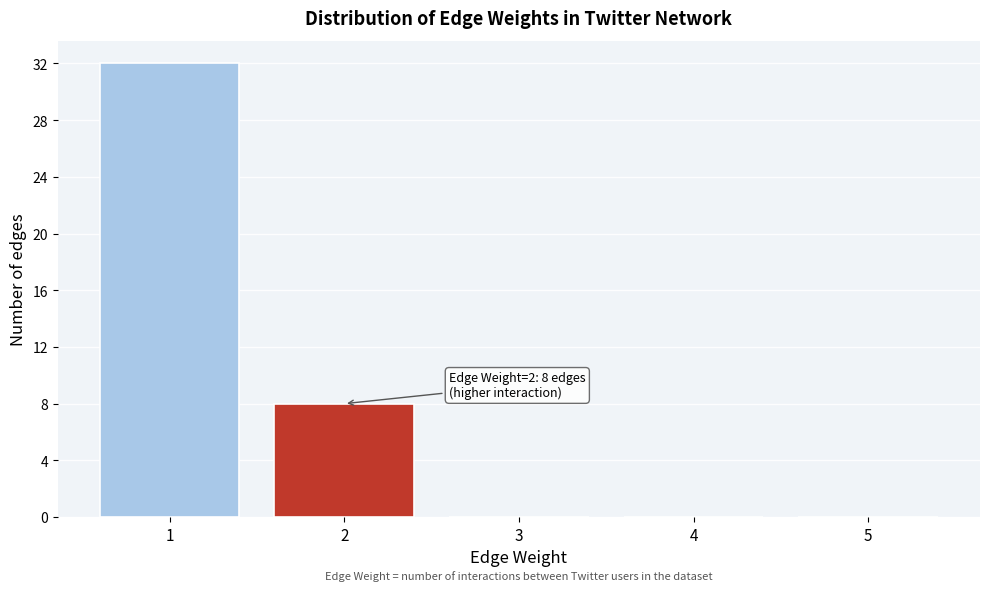

Over which range of the x-axis is the bar tallest?

0.5 to 1.5